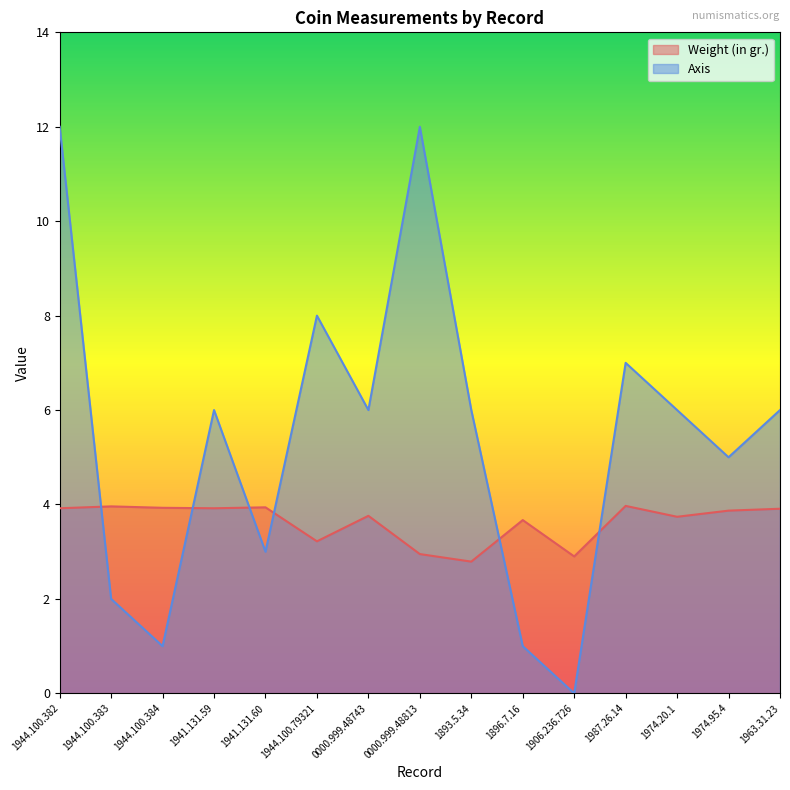

Where is Weight (in gr.) nearest to the value 3?

0000.999.48813